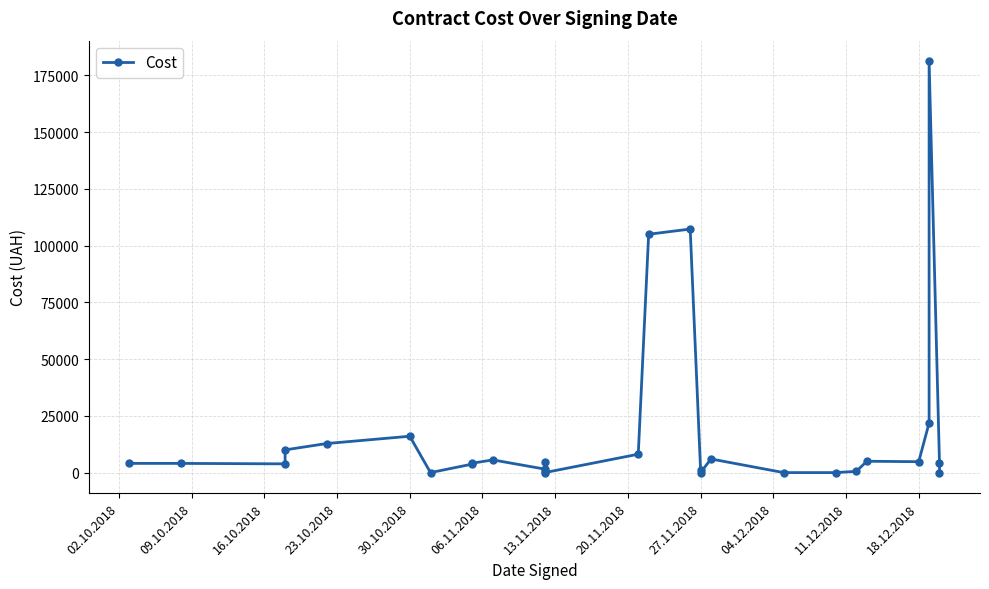

Does the chart have visible grid lines?

Yes